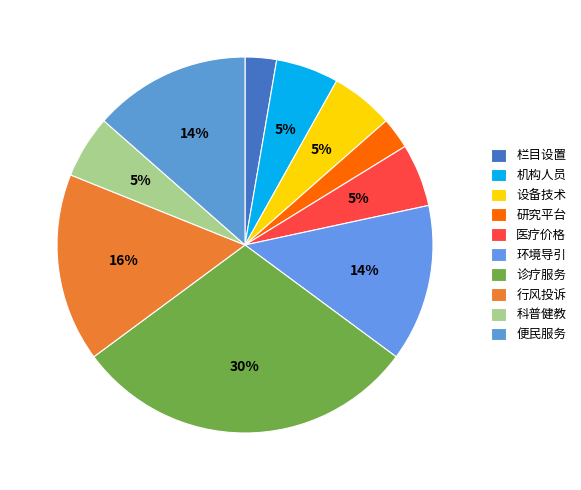

What is the largest slice in the pie chart?

诊疗服务